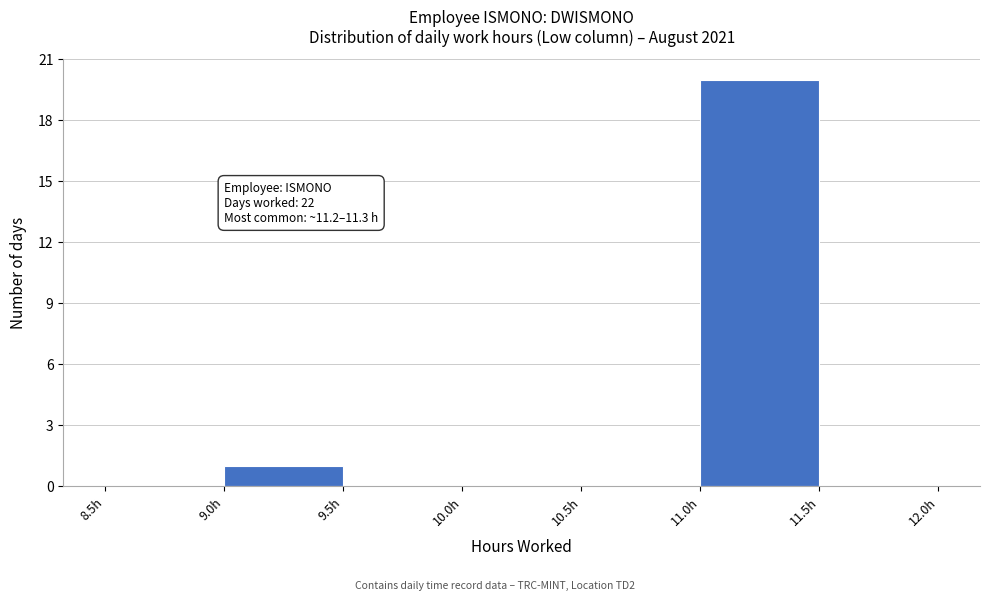

Over which range of the x-axis is the bar tallest?

11.0 to 11.5